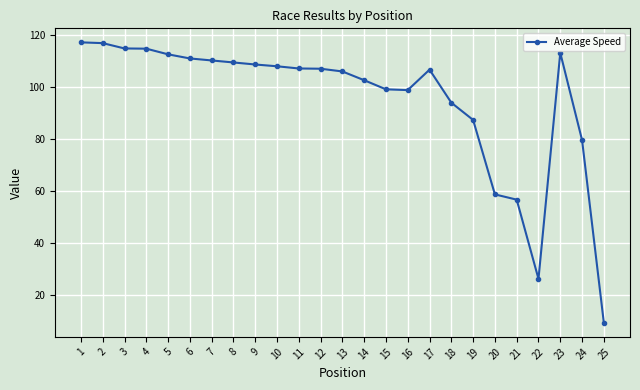

What is the ratio of the value at 18 to the value at 23?

0.8